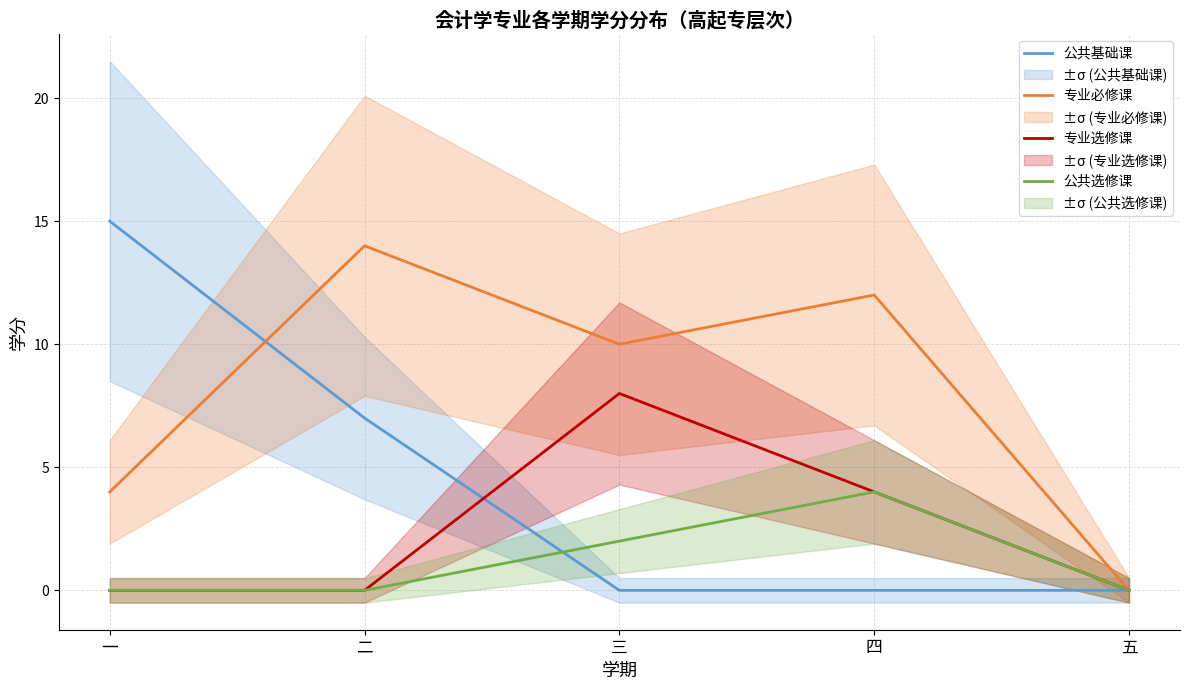

How many 专业选修课 values are between 0 and 4?

4